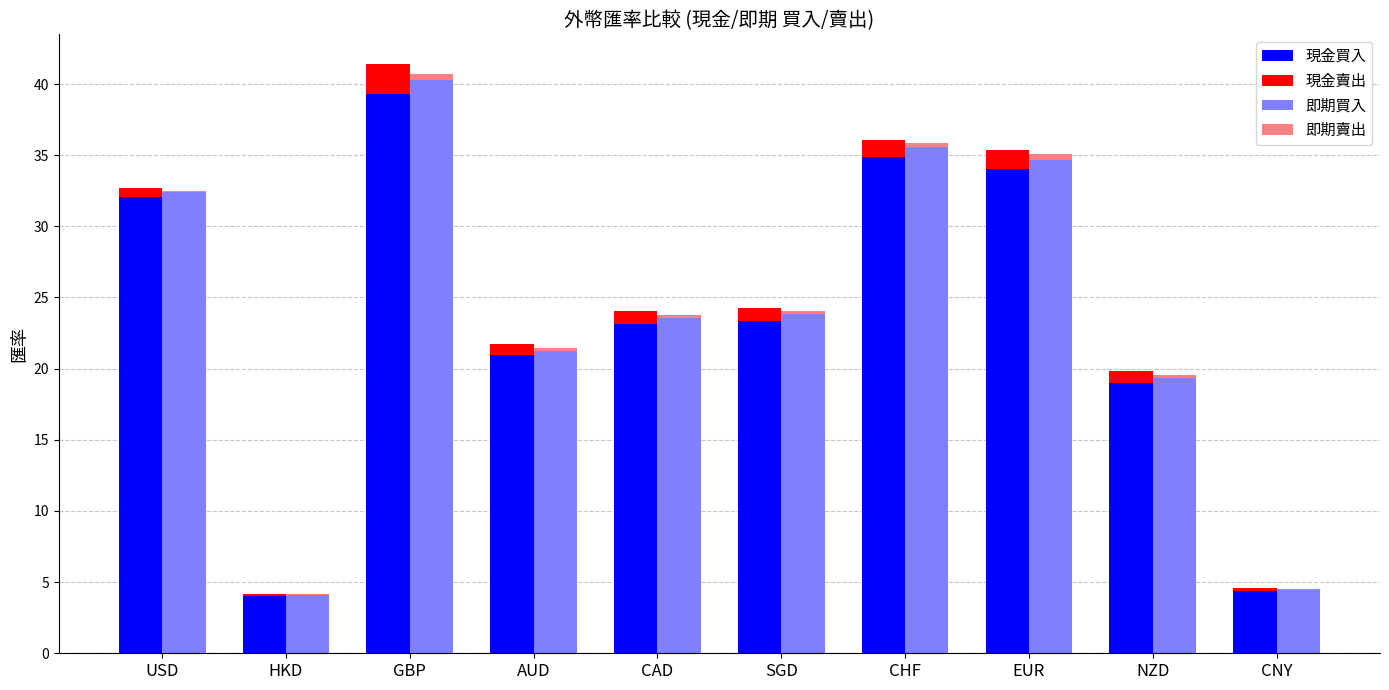

How many 即期賣出 values are between 0 and 1?

10